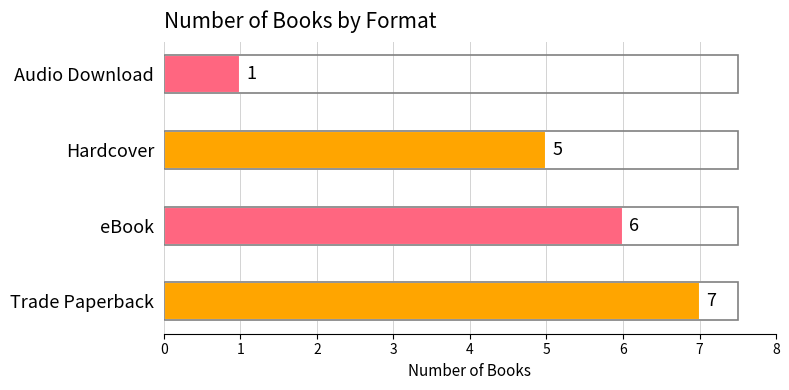

Reading top to bottom, extract all data points from this chart.

Audio Download=1	Hardcover=5	eBook=6	Trade Paperback=7